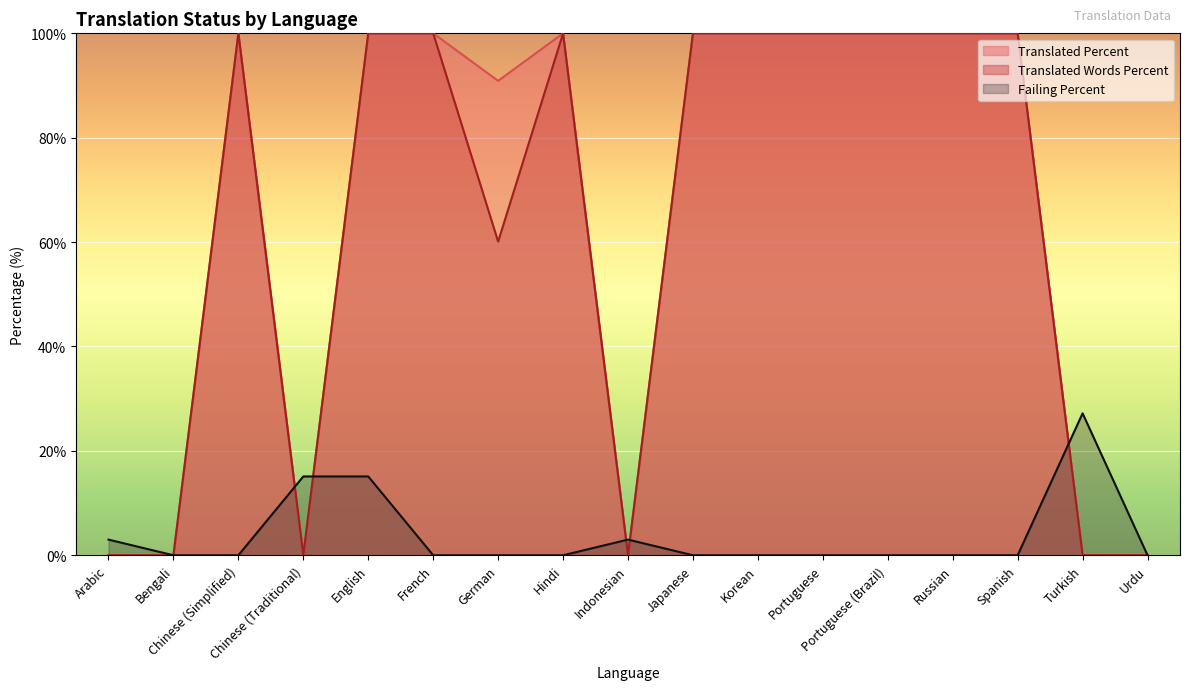

The value of translated_words_percent at Korean is 100.0. True or false?

True